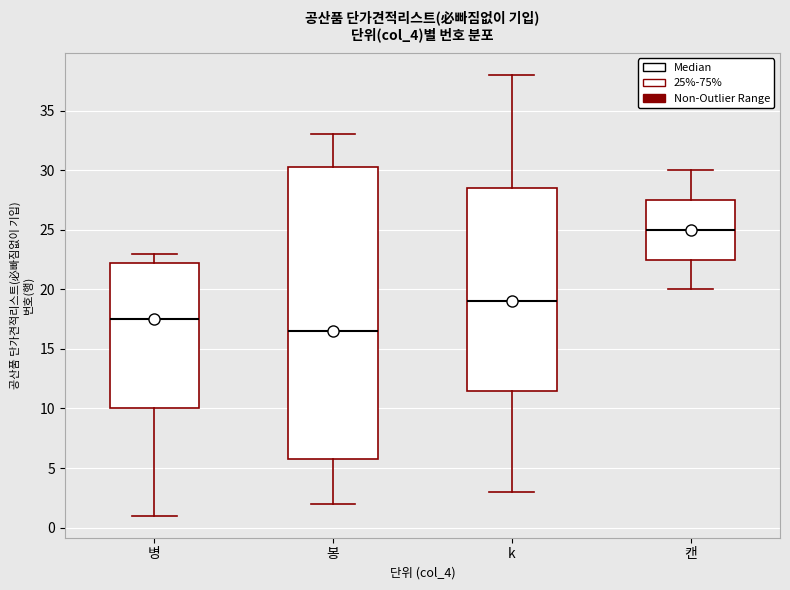

Reading left to right, transcribe this box plot: for each box, give where its median line is, the range the box spans, and where its two whiskers end, as read against the y-axis. The values are not printed on the chart, so give them approximately, as read against the axis.

병: median 17.5, box 10.0 to 22.5, whiskers 1.0 to 23.0
봉: median 16.5, box 6.0 to 30.5, whiskers 2.0 to 33.0
k: median 19.0, box 11.5 to 28.5, whiskers 3.0 to 38.0
캔: median 25.0, box 22.5 to 27.5, whiskers 20.0 to 30.0